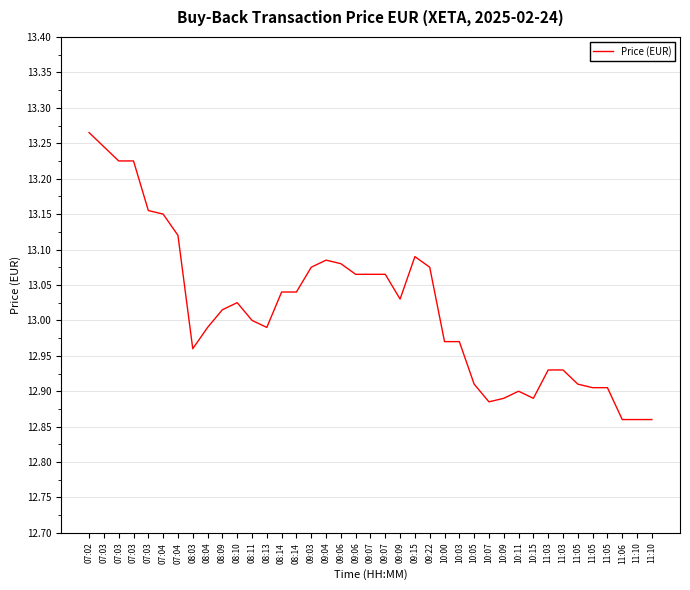

Between 10:03 and 11:05, which is larger?

10:03